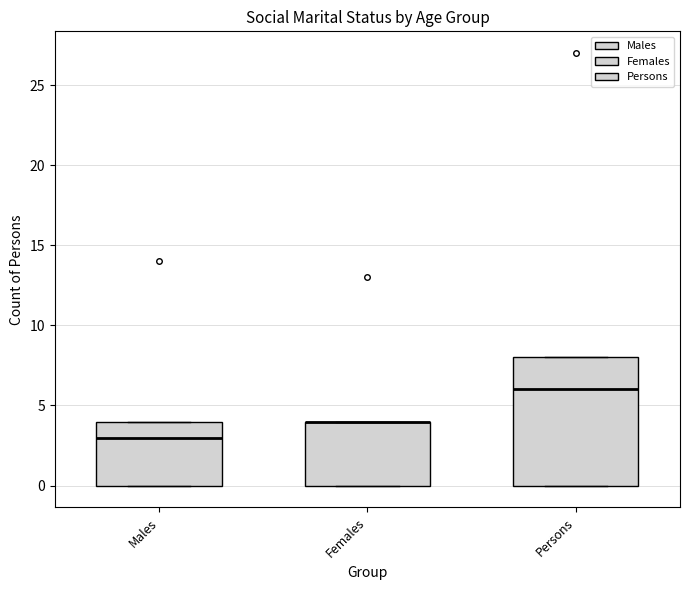

Reading left to right, read every box against the y-axis: the position of its median line, the range the box covers, and the ends of its whiskers. The values are not printed on the chart, so give them approximately, as read against the axis.

Males: median 3, box 0 to 4, whiskers 0 to 4
Females: median 4 (drawn on the box's upper edge), box 0 to 4, whiskers 0 to 4
Persons: median 6, box 0 to 8, whiskers 0 to 8